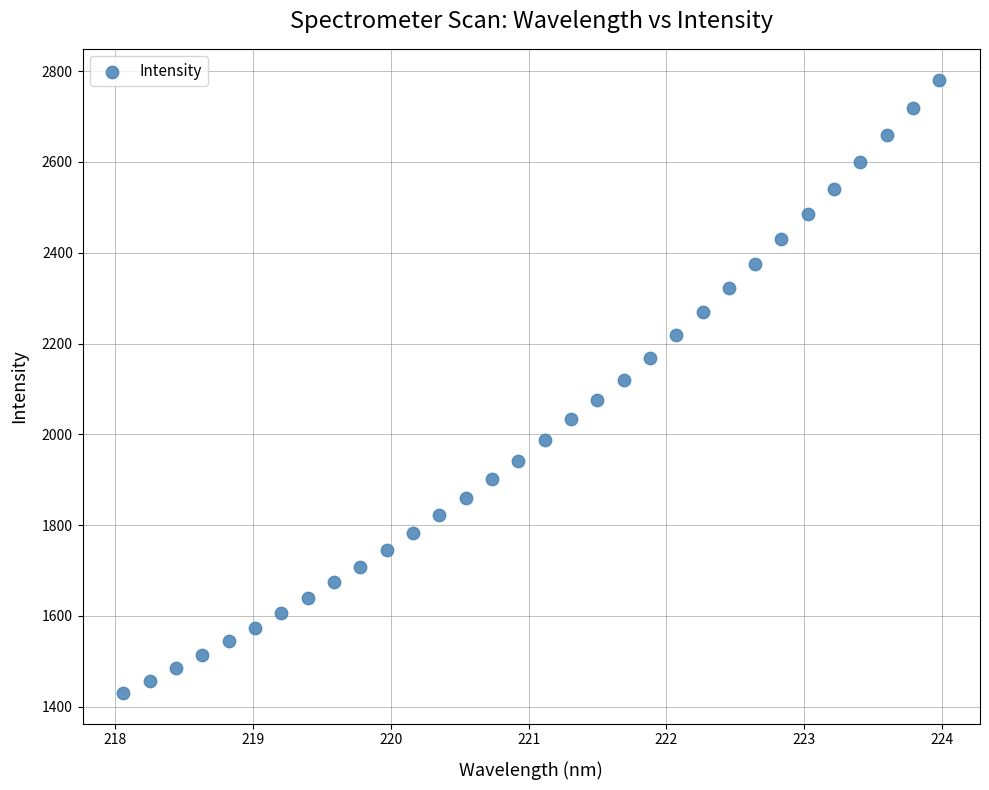

What is the range of Y values (max minus min)?

1351.3